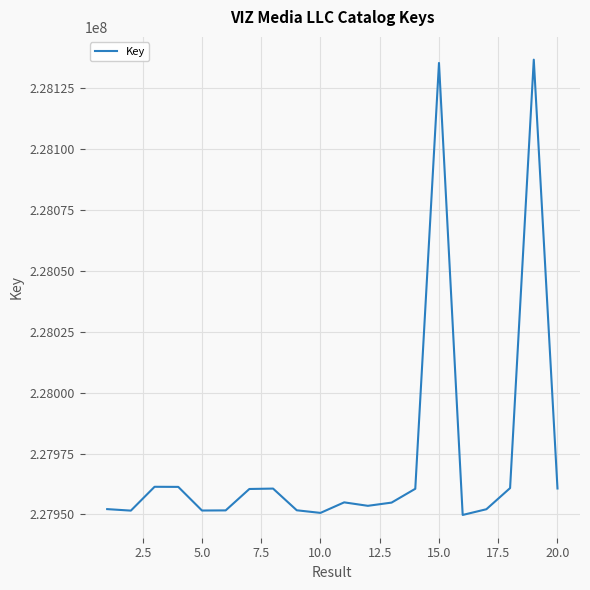

What is the maximum value shown in the chart?

228136784